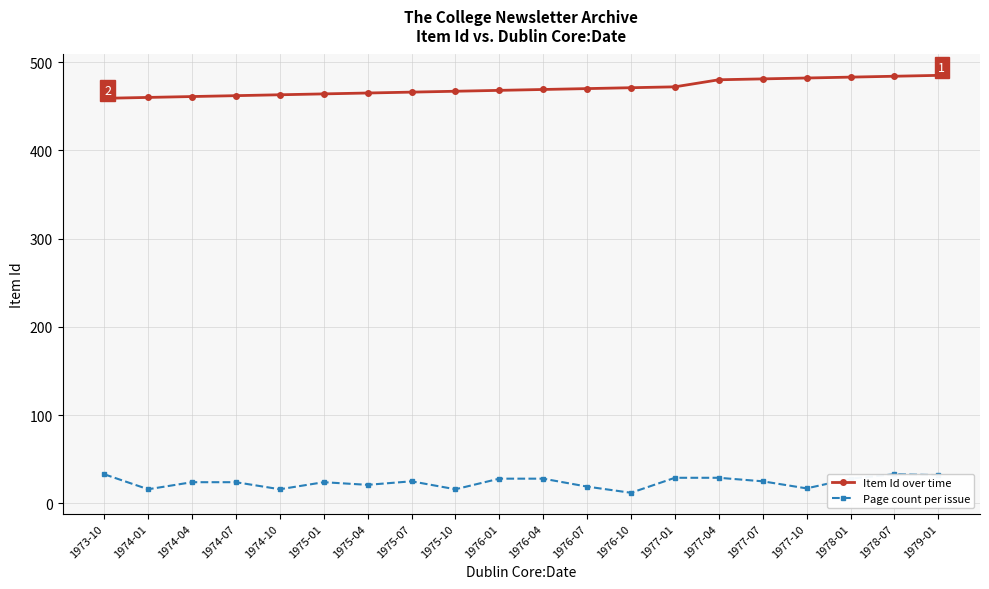

What is the spread (max minus min) of values at 1975-04?

444